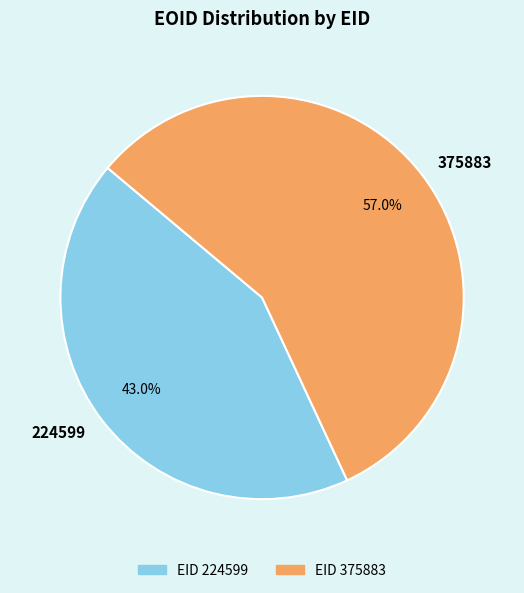

What percentage is the 375883 slice, to the nearest percent?

57%